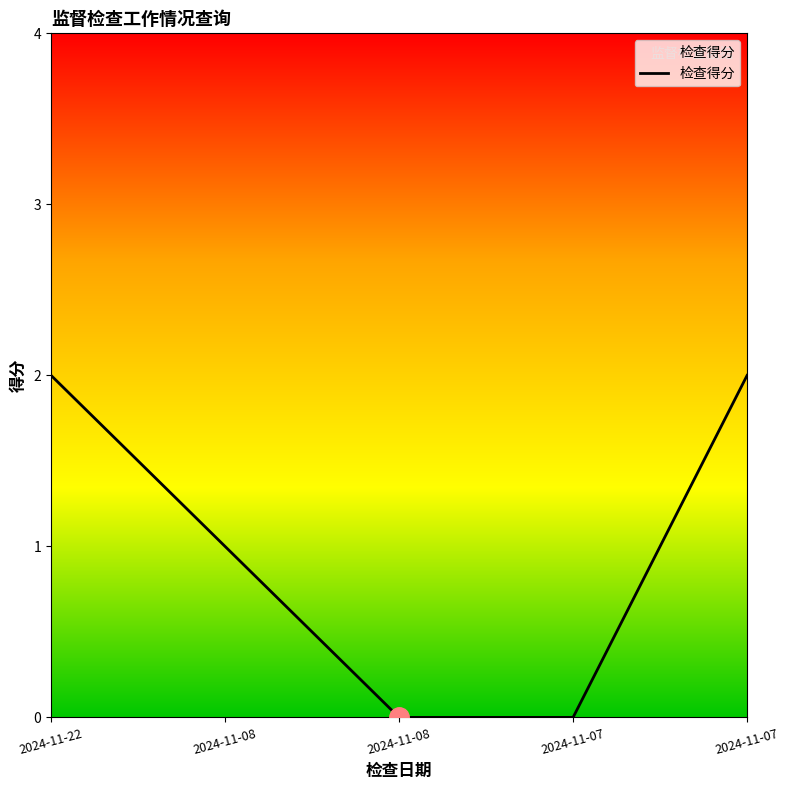

The value at 2024-11-08 is 1. True or false?

True